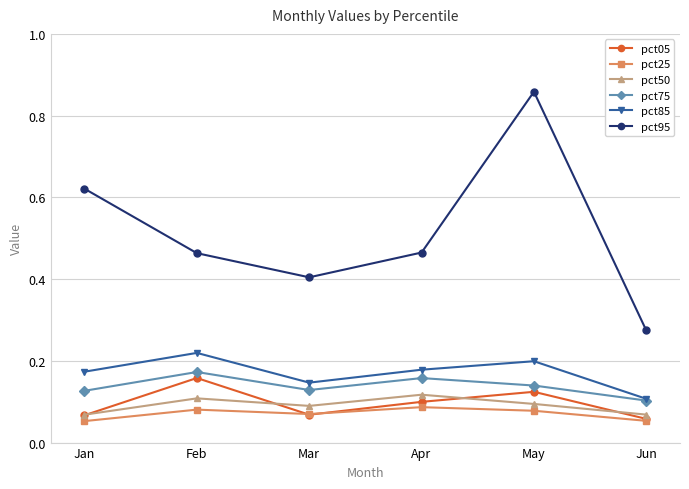

How many categories are shown in the chart?

6